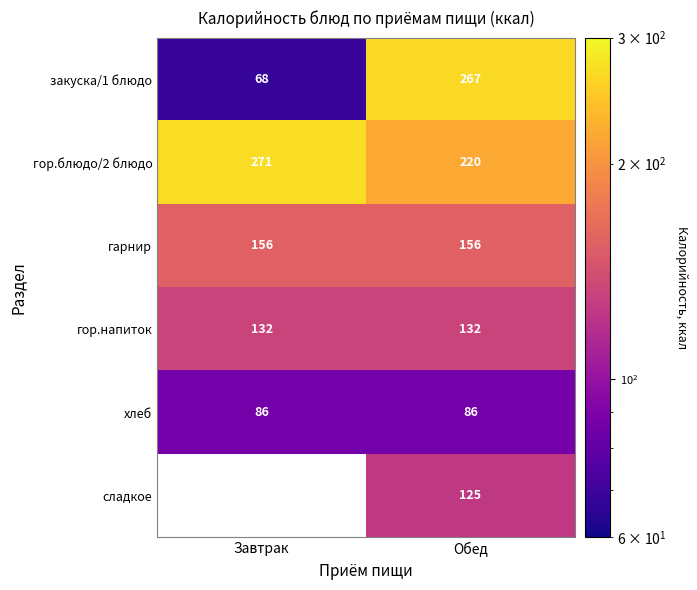

At Обед, list the series in order from smallest to largest.

хлеб, сладкое, гор.напиток, гарнир, гор.блюдо/2 блюдо, закуска/1 блюдо